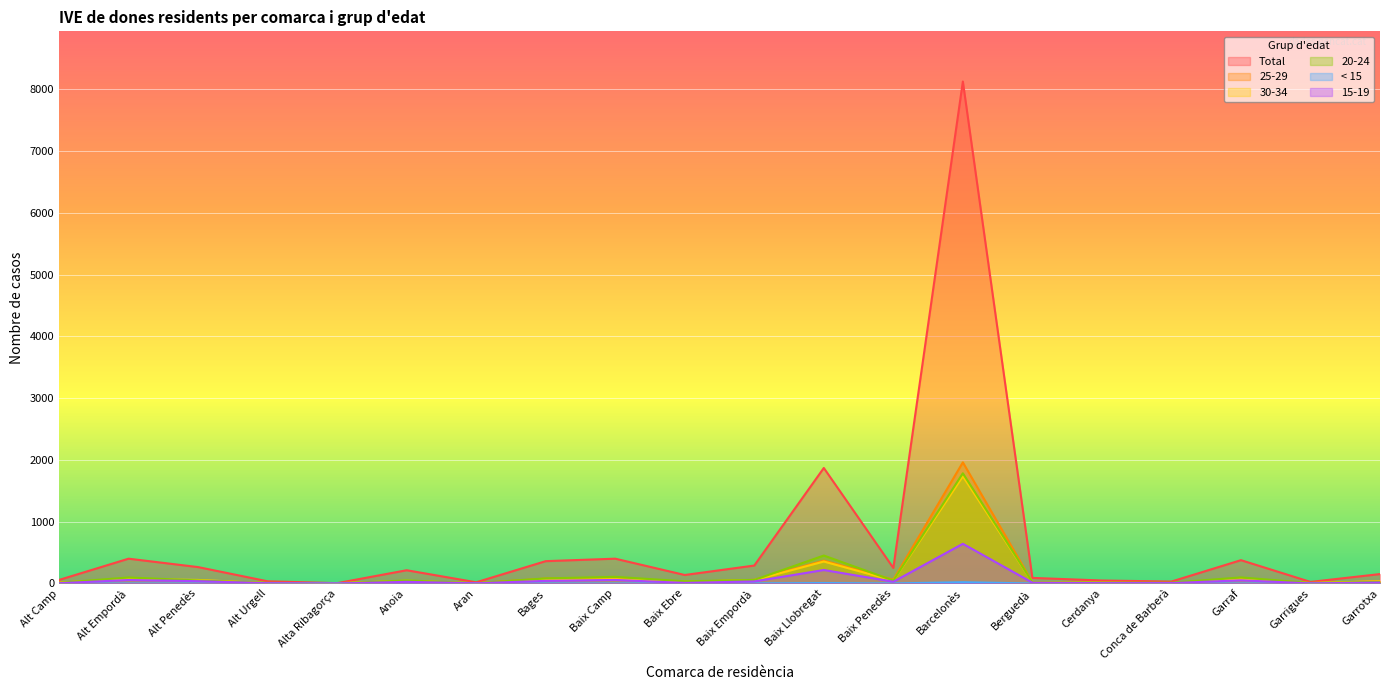

True or false: 20-24 has more than 0 points higher than both neighbors.

True